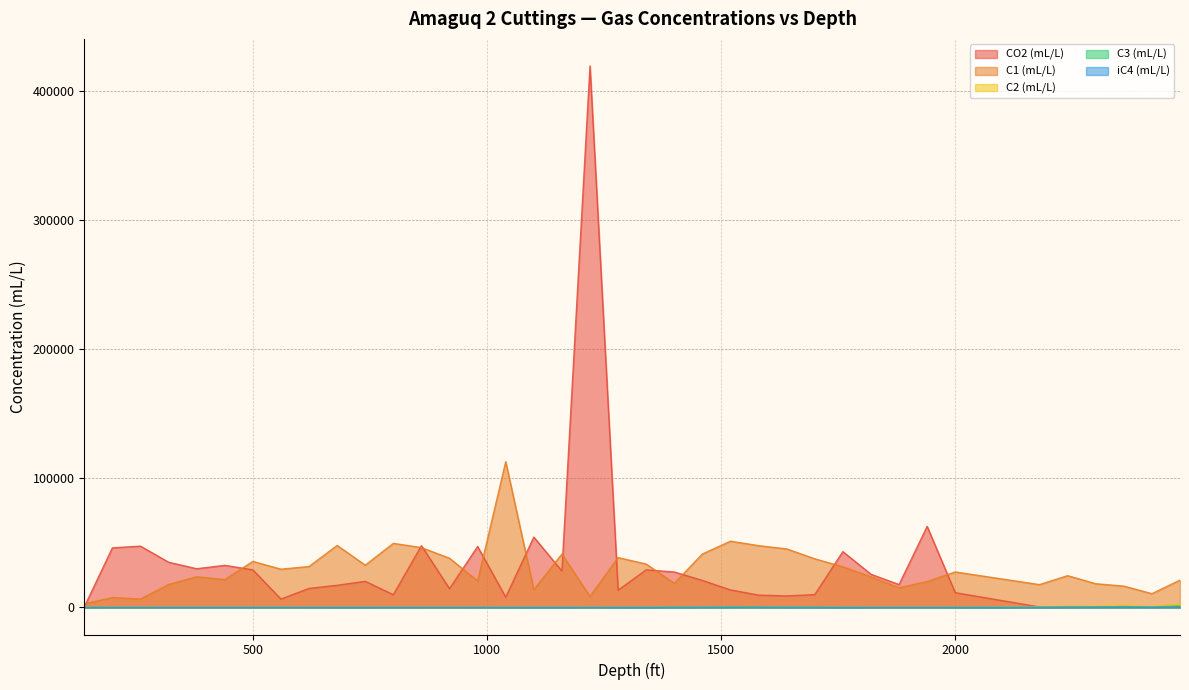

What is the difference between the iC4 (mL/L) values at 1880 and 1460?

98.7